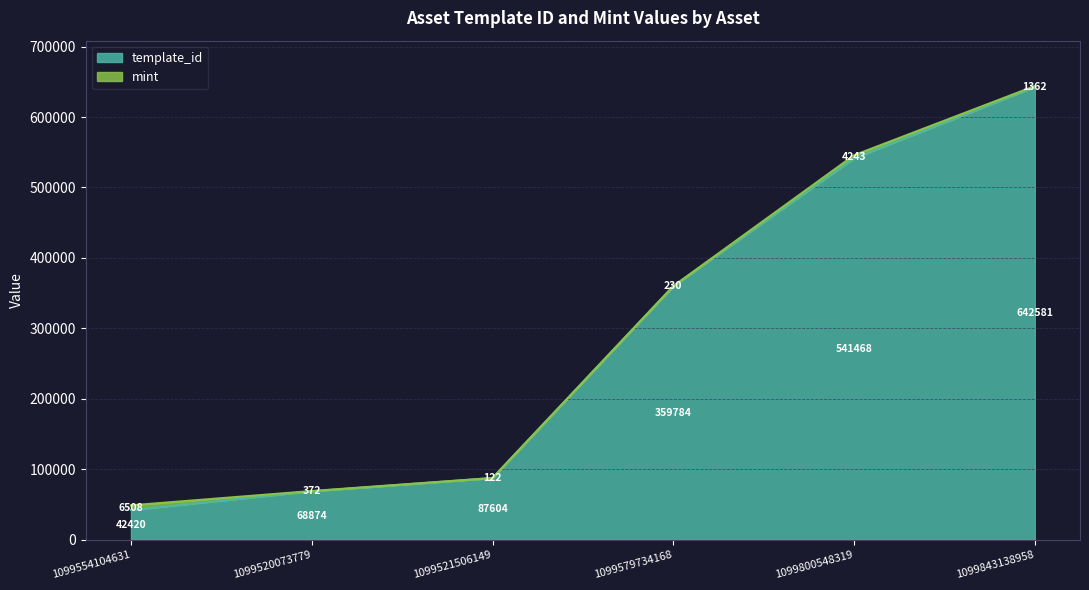

How many lines are shown in the chart?

2